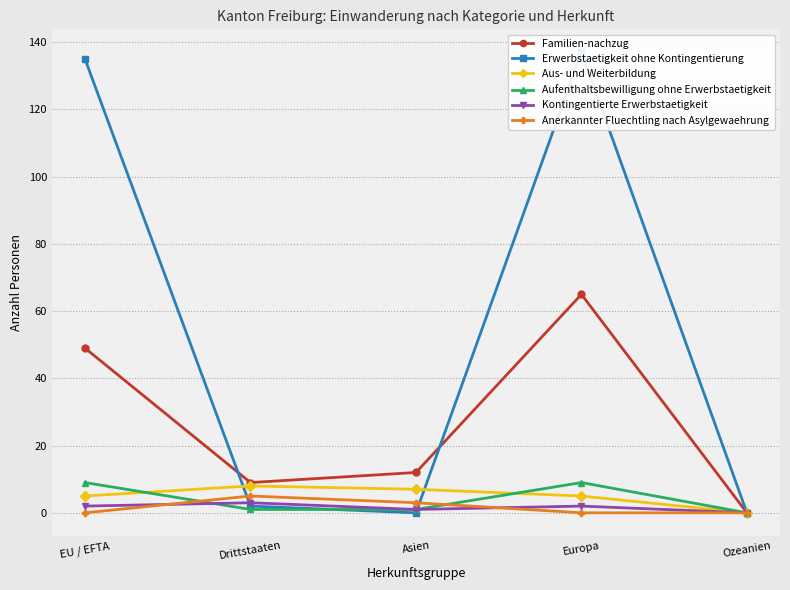

What is the value of the Anerkannter Fluechtling nach Asylgewaehrung point at the 2nd from the left?

5